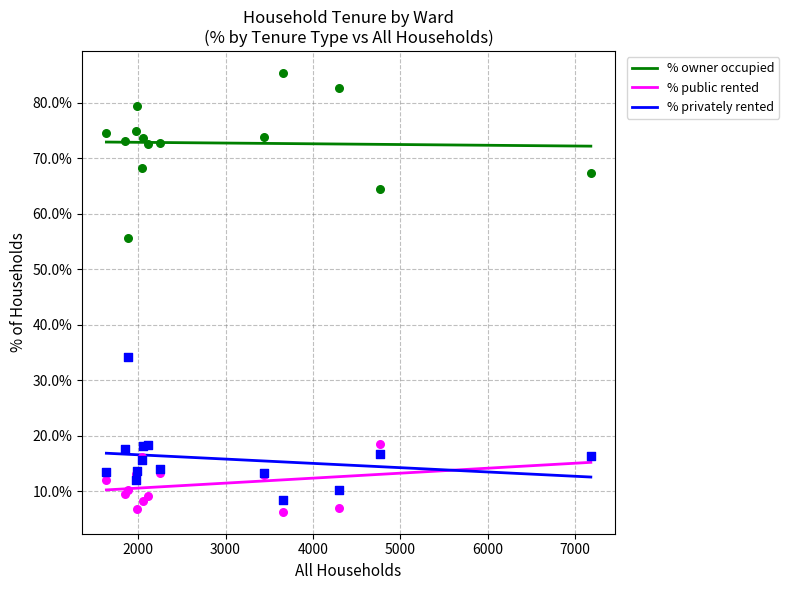

What is the total value across all series at Crossways Ward?

100.0